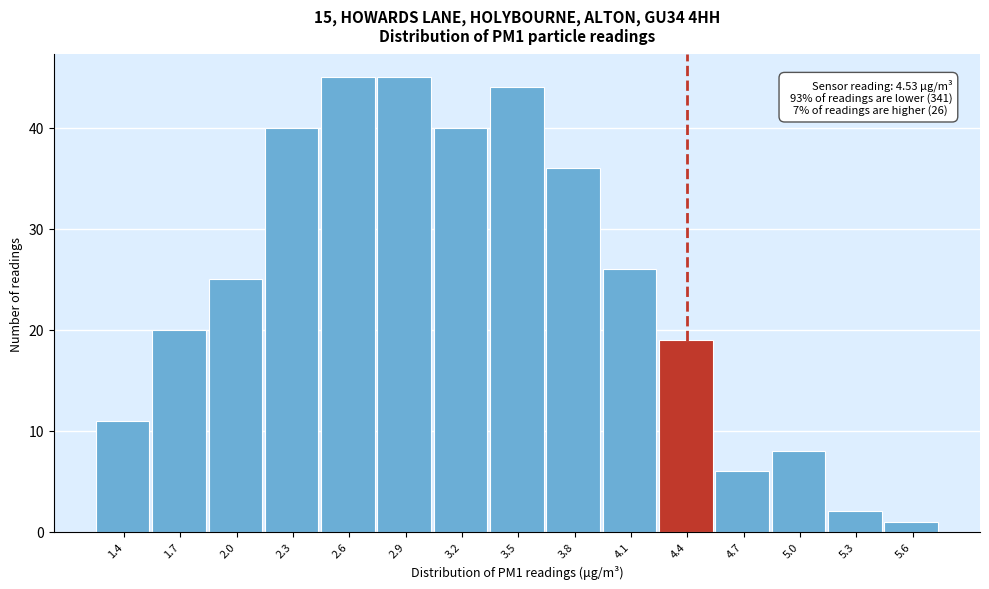

Reading right to left, list all the values displayed in this chart.

5.6=1	5.3=2	5.0=8	4.7=6	4.4=19	4.1=26	3.8=36	3.5=44	3.2=40	2.9=45	2.6=45	2.3=40	2.0=25	1.7=20	1.4=11